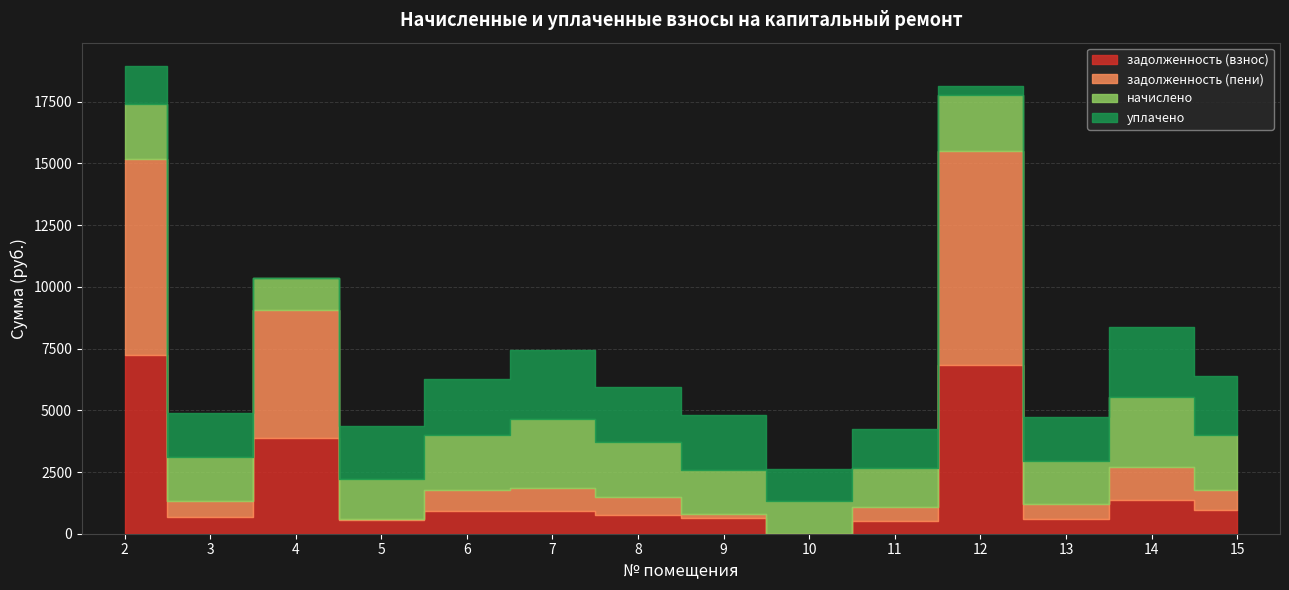

What is the difference between the уплачено values at 8 and 14?

603.6